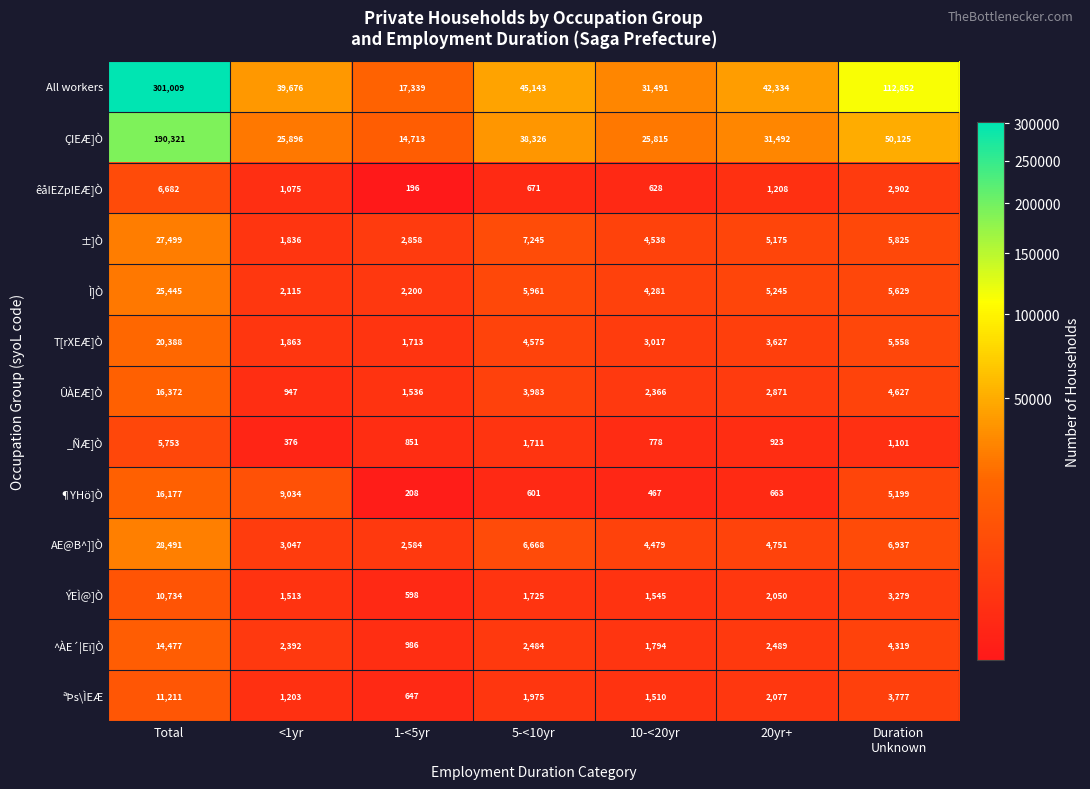

Read the ±]Ò value at <1yr.

1836